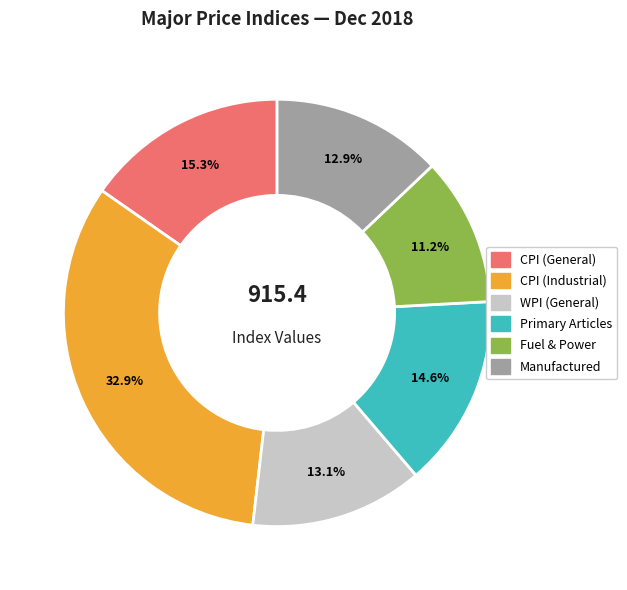

Does any single category account for the majority?

No